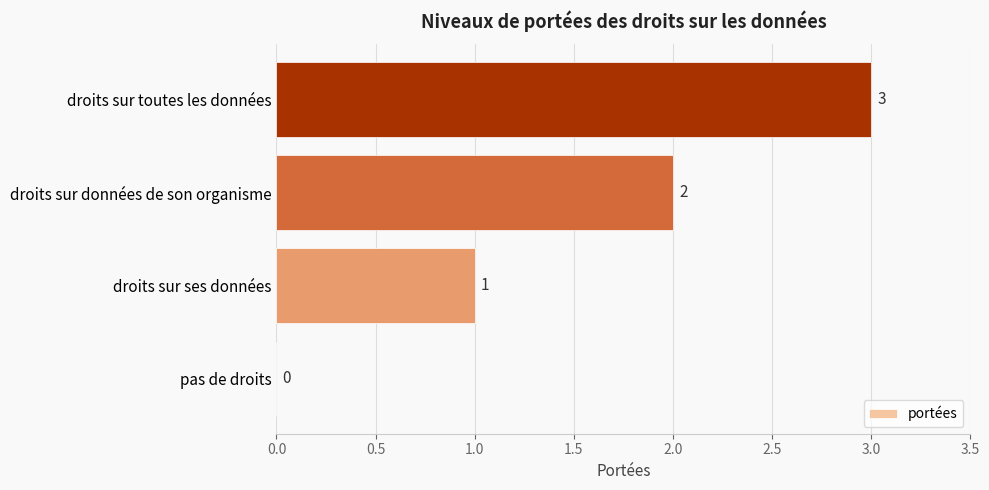

The chart shows a value of 2 at droits sur données de son organisme. True or false?

True